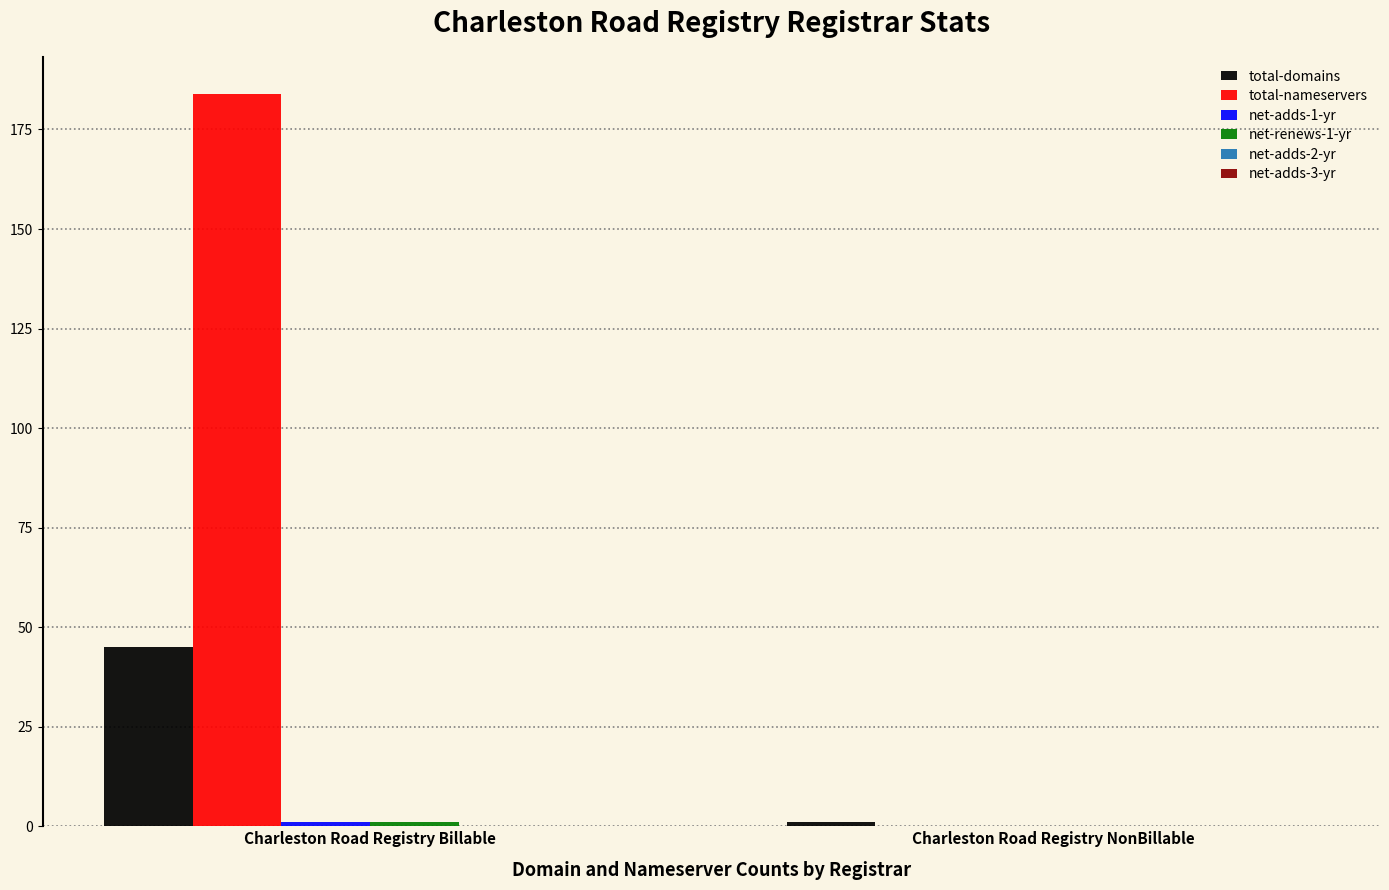

What is the greatest value displayed?

184